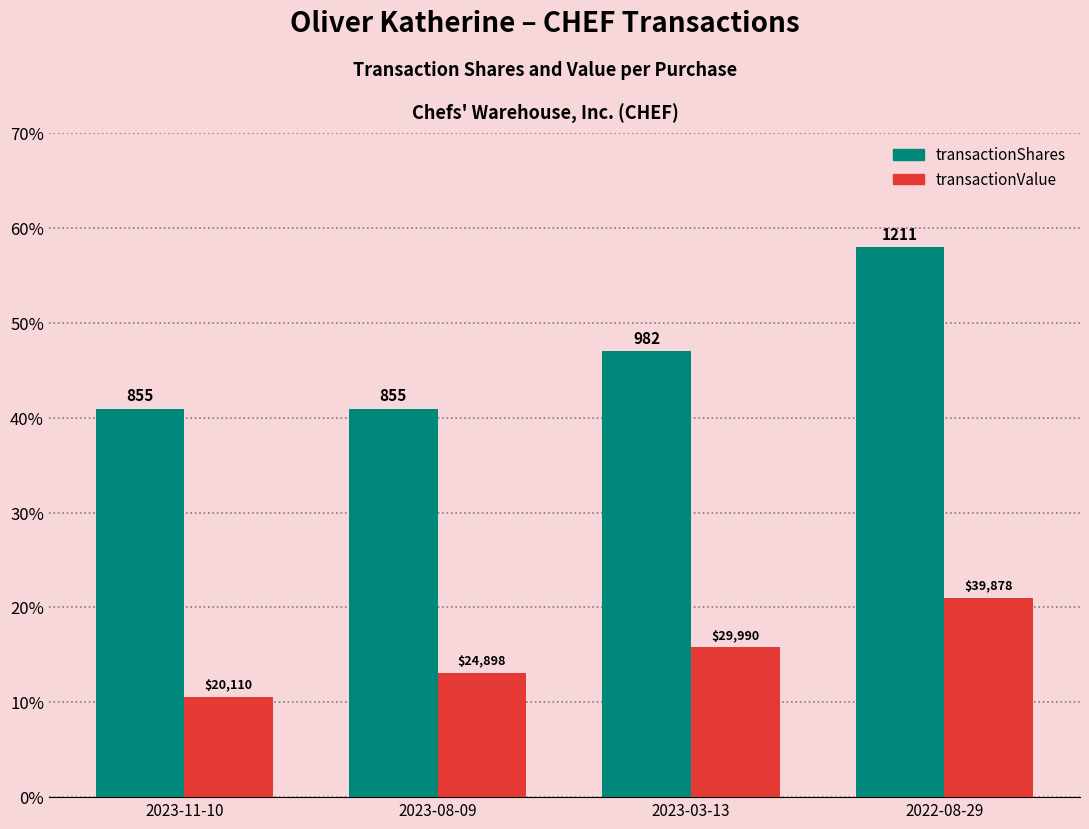

At which label is transactionShares closest to 49?

2023-03-13